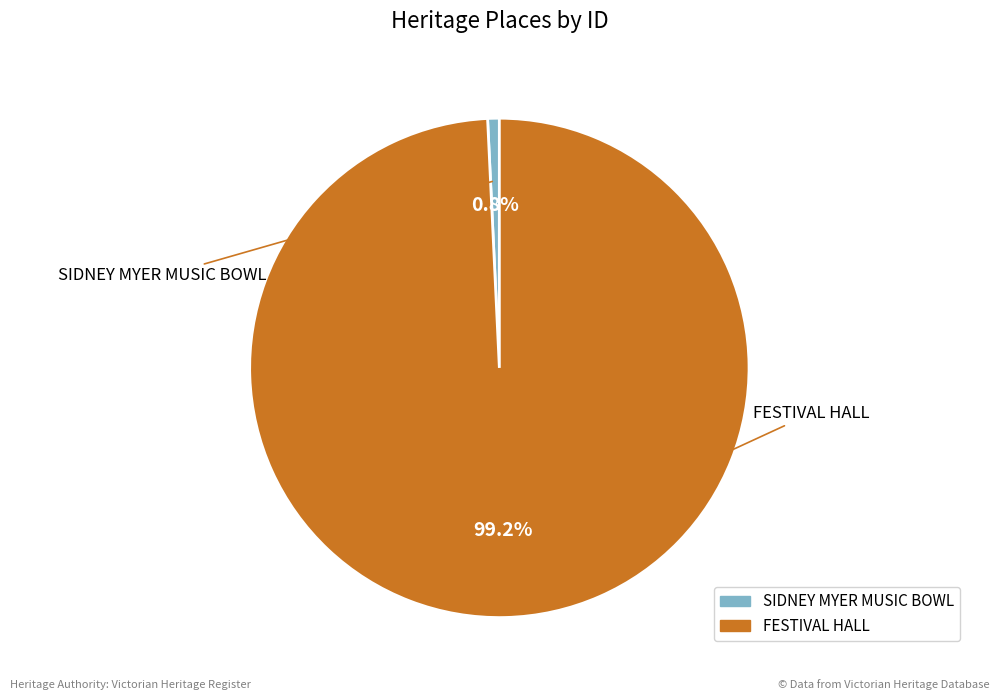

What is the largest slice in the pie chart?

FESTIVAL HALL